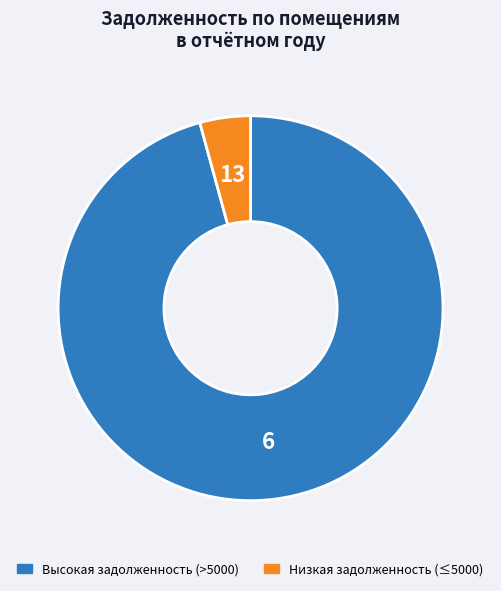

Does any single category account for the majority?

Yes